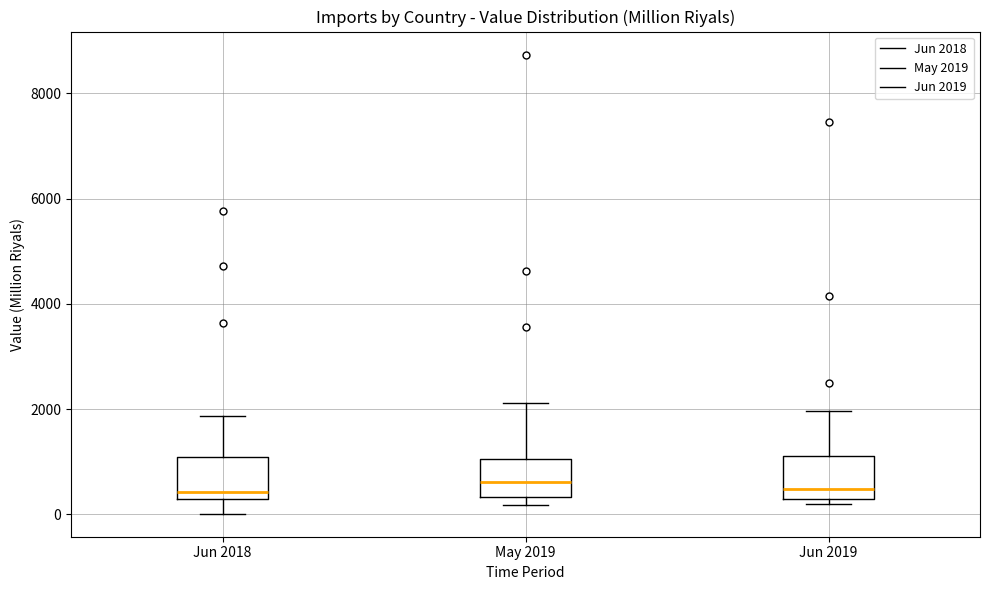

Reading left to right, read every box against the y-axis: the position of its median line, the range the box covers, and the ends of its whiskers. The values are not printed on the chart, so give them approximately, as read against the axis.

Jun 2018: median 400, box 200 to 1000, whiskers 0 to 1800
May 2019: median 600, box 400 to 1000, whiskers 200 to 2200
Jun 2019: median 400, box 200 to 1200, whiskers 200 (just below the box's lower edge) to 2000